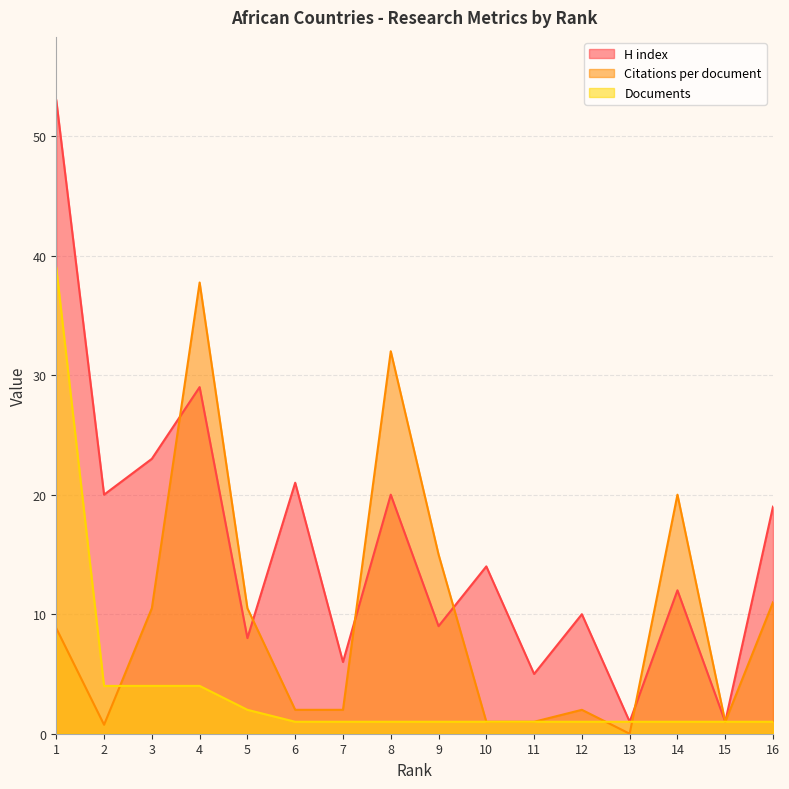

Which series changed the most between 11 and 12?

H index